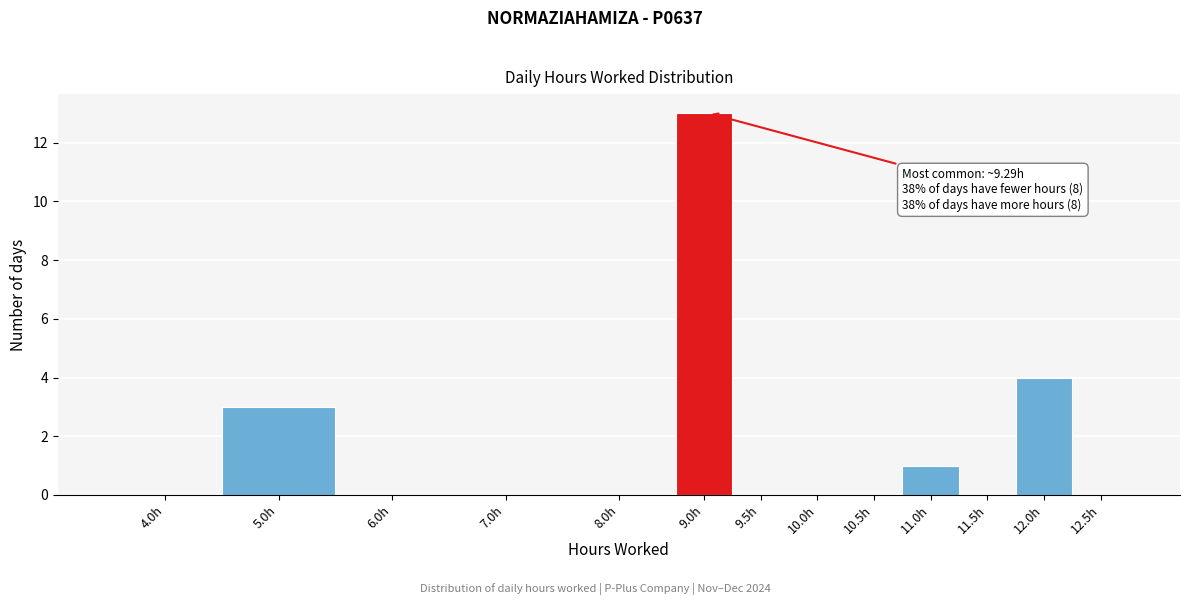

Reading left to right, what are all the values shown in this chart?

4.0h=0	5.0h=3	6.0h=0	7.0h=0	8.0h=0	9.0h=13	9.5h=0	10.0h=0	10.5h=0	11.0h=1	11.5h=0	12.0h=4	12.5h=0